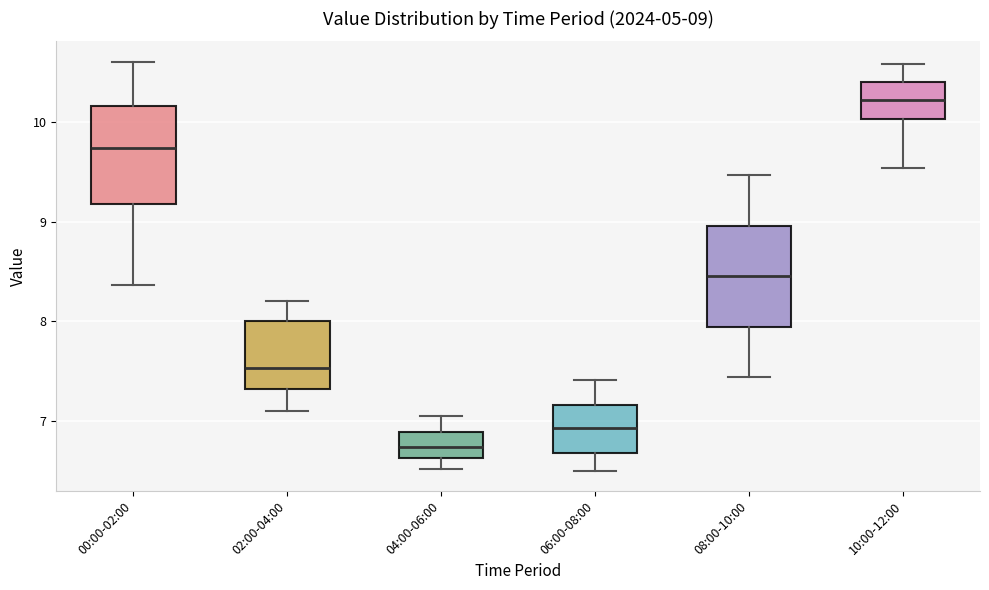

Which box has the highest median line?

10:00-12:00